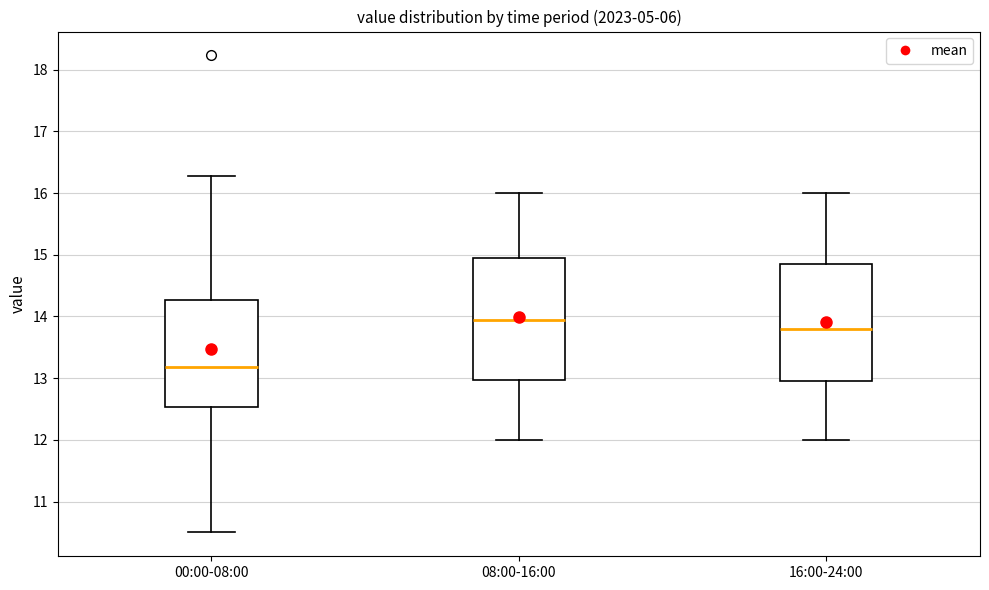

Reading left to right, transcribe this box plot: for each box, give where its median line is, the range the box spans, and where its two whiskers end, as read against the y-axis. The values are not printed on the chart, so give them approximately, as read against the axis.

00:00-08:00: median 13.2, box 12.5 to 14.3, whiskers 10.5 to 16.3
08:00-16:00: median 14.0, box 13.0 to 15.0, whiskers 12.0 to 16.0
16:00-24:00: median 13.8, box 13.0 to 14.9, whiskers 12.0 to 16.0